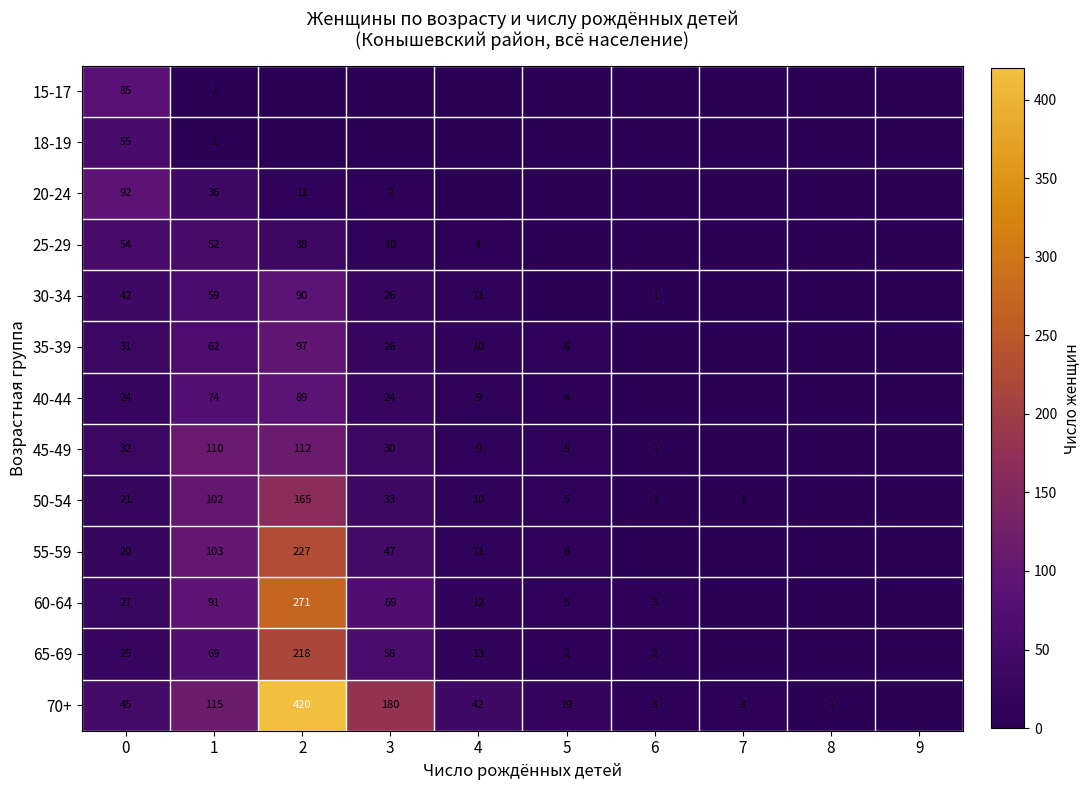

What is the spread (max minus min) of values at 3?

180